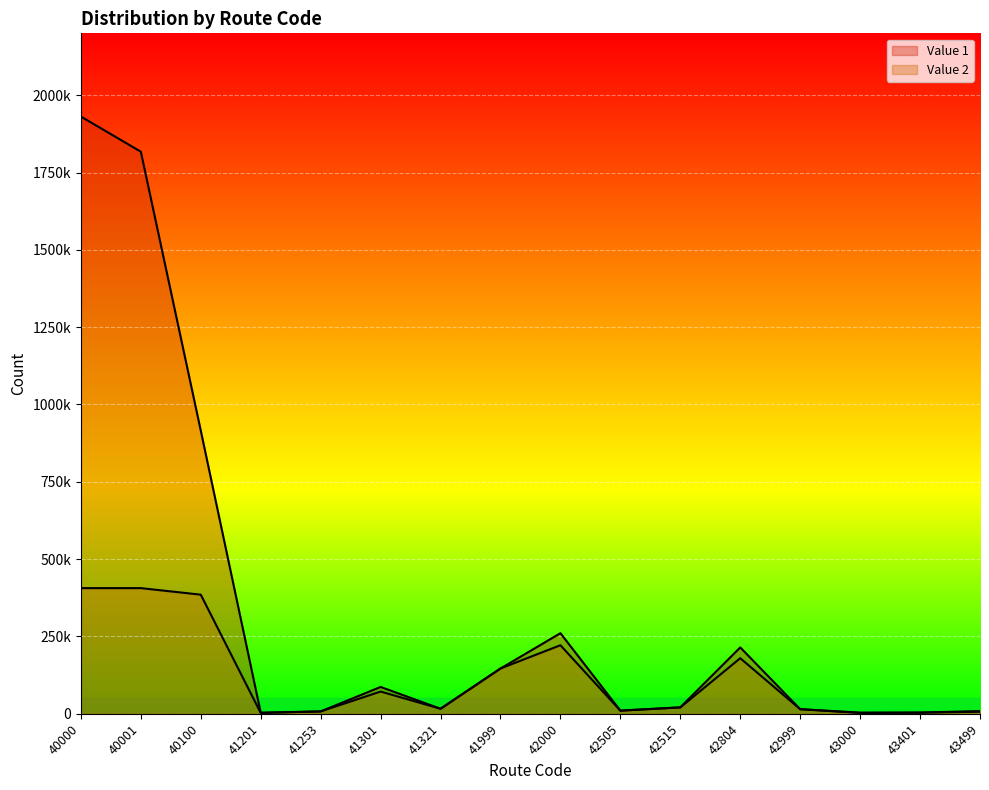

Does the chart display data point markers on the line(s)?

No